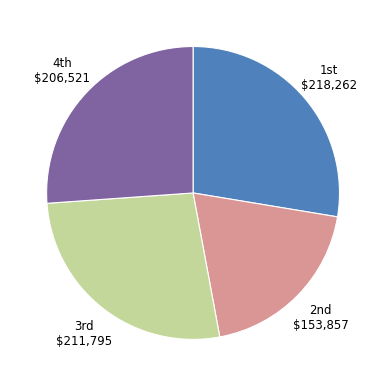

Does any single category account for the majority?

No